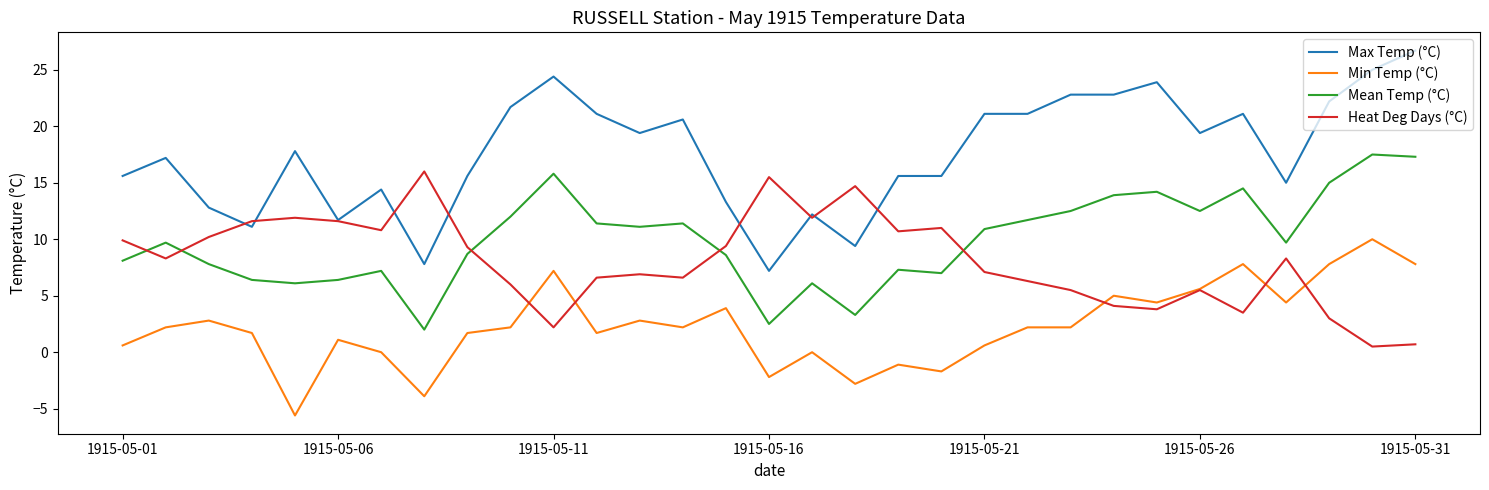

What is the minimum value shown in the chart?

-5.6